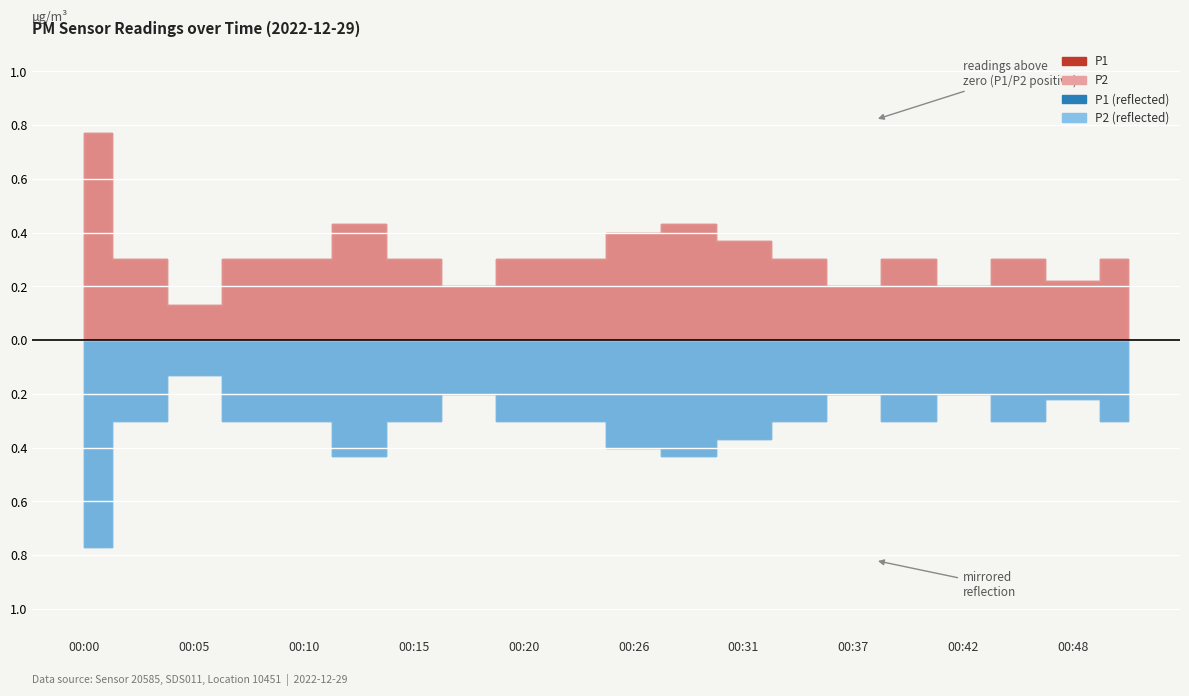

True or false: P2 and P1 cross at least once.

False